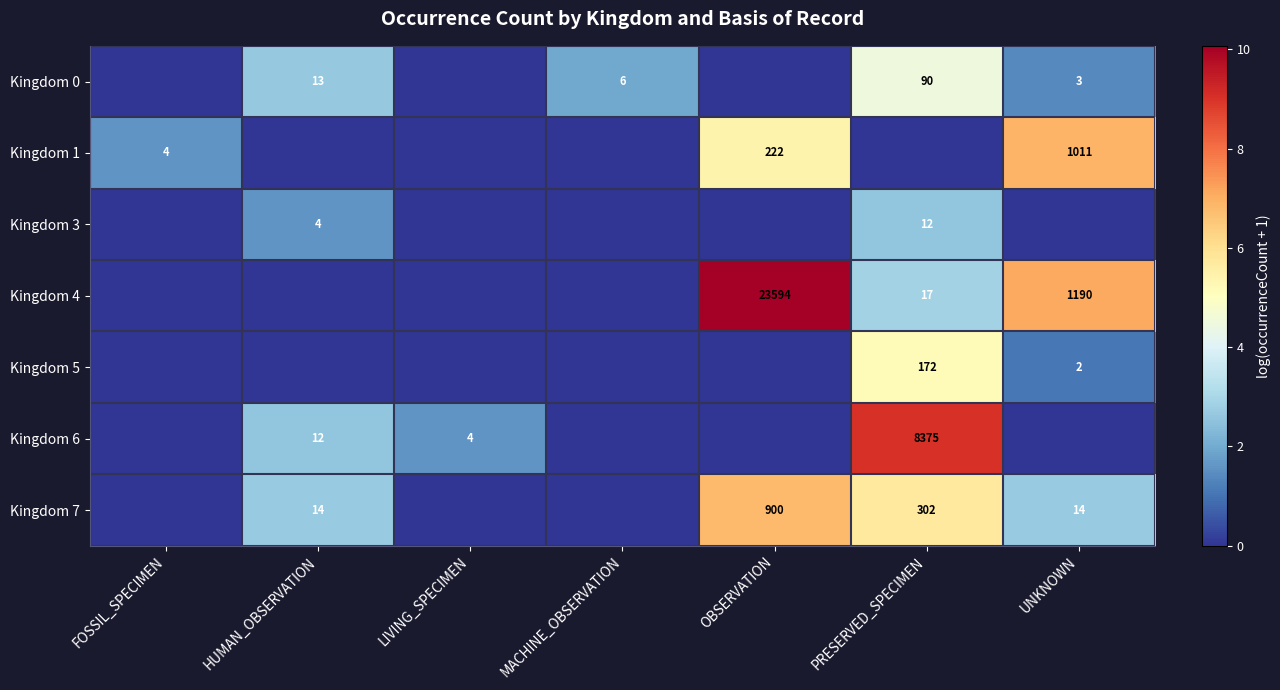

Is it true that Kingdom 6 equals 12 at HUMAN_OBSERVATION?

True